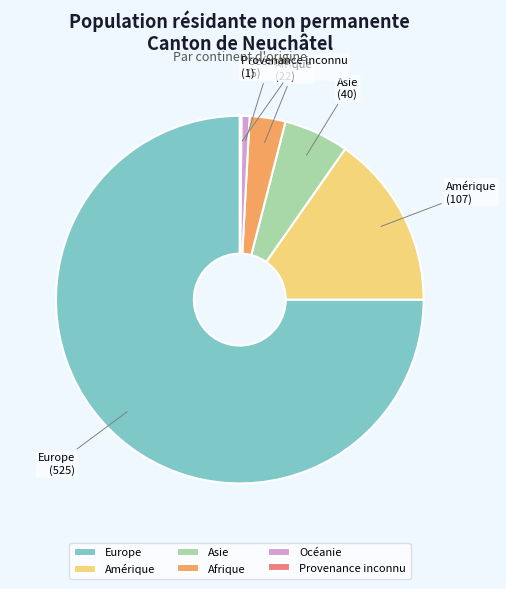

Which slice is the largest?

Europe